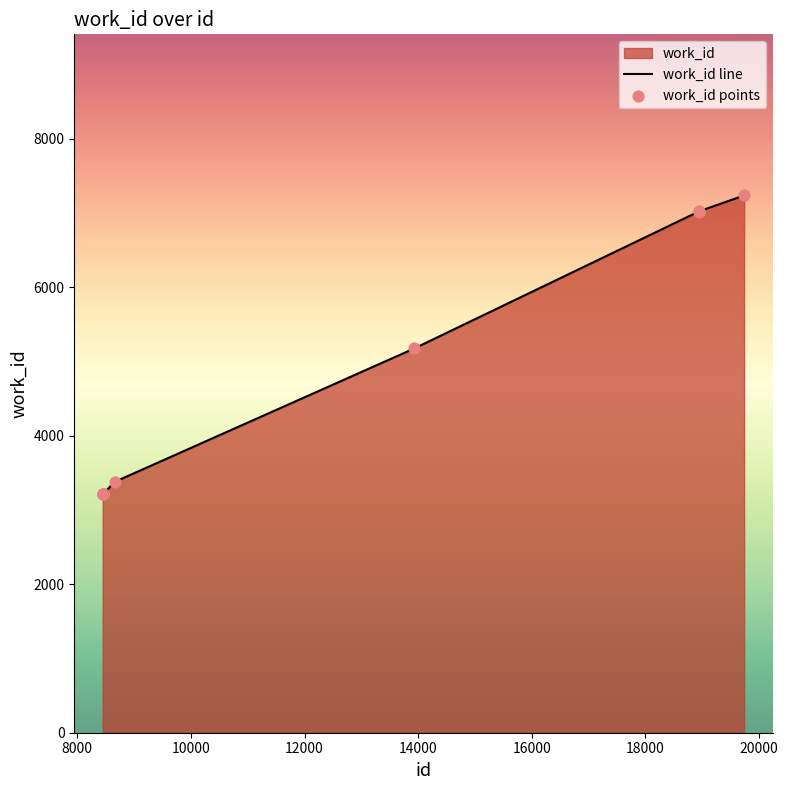

Which series has the largest total across all categories?

work_id line